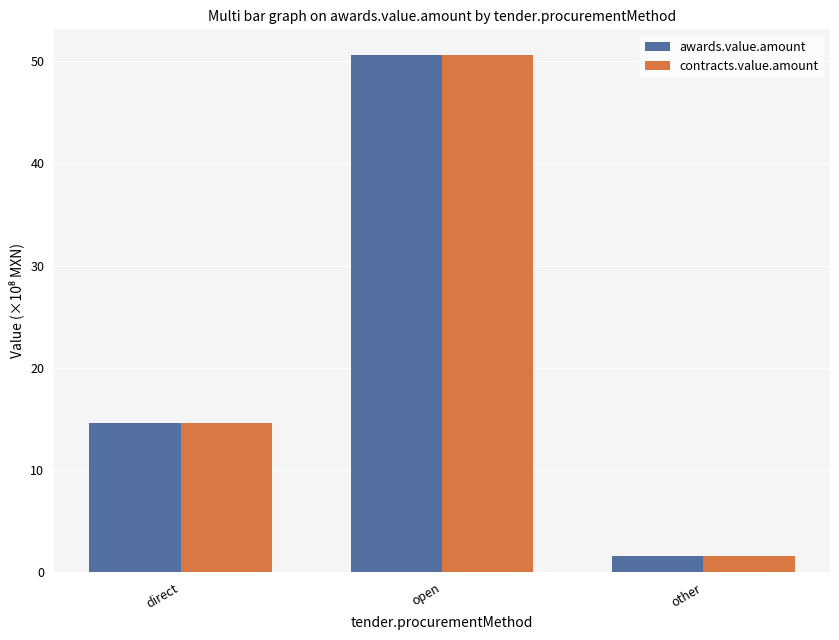

Which category has the lowest value across all series?

other